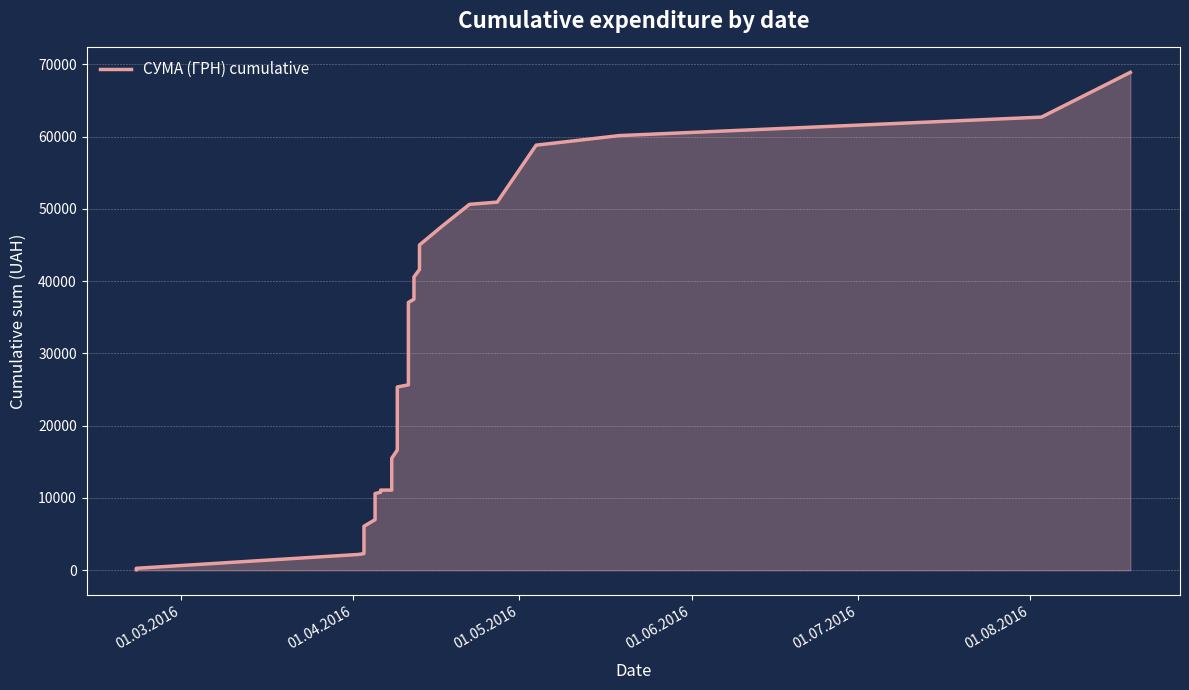

True or false: the data has more than 0 interior local peaks.

False